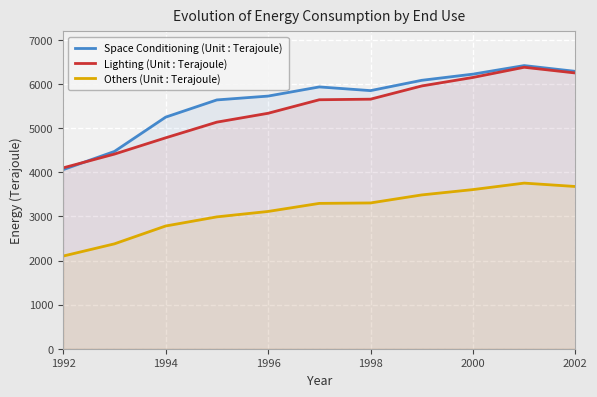

What is the difference between the highest and lowest values at 1994?

2469